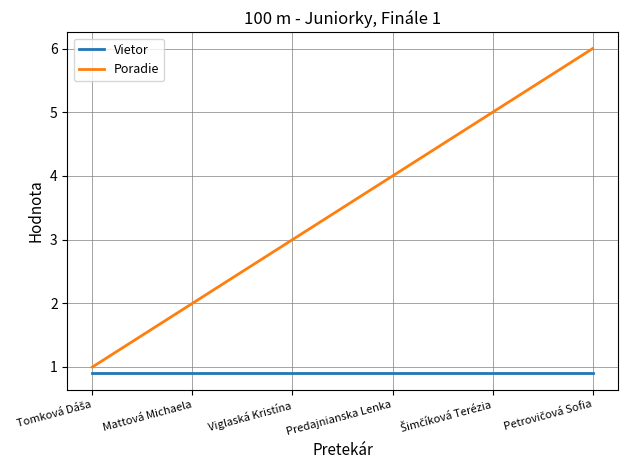

The value of Vietor at Predajnianska Lenka is 0.9. True or false?

True